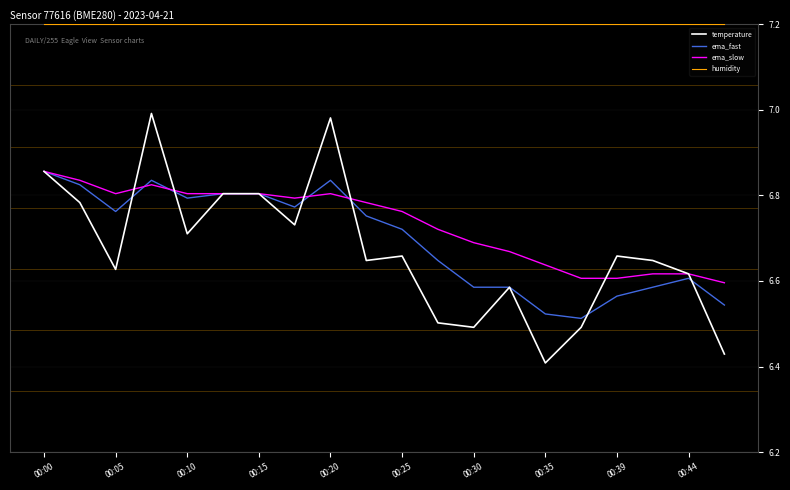

Does the chart display data point markers on the line(s)?

No